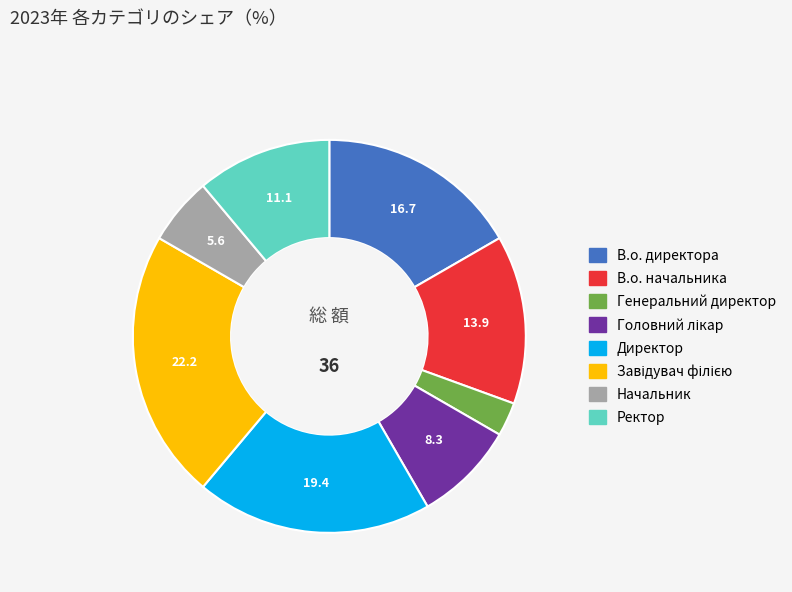

True or false: В.о. директора accounts for 29% of the total.

False